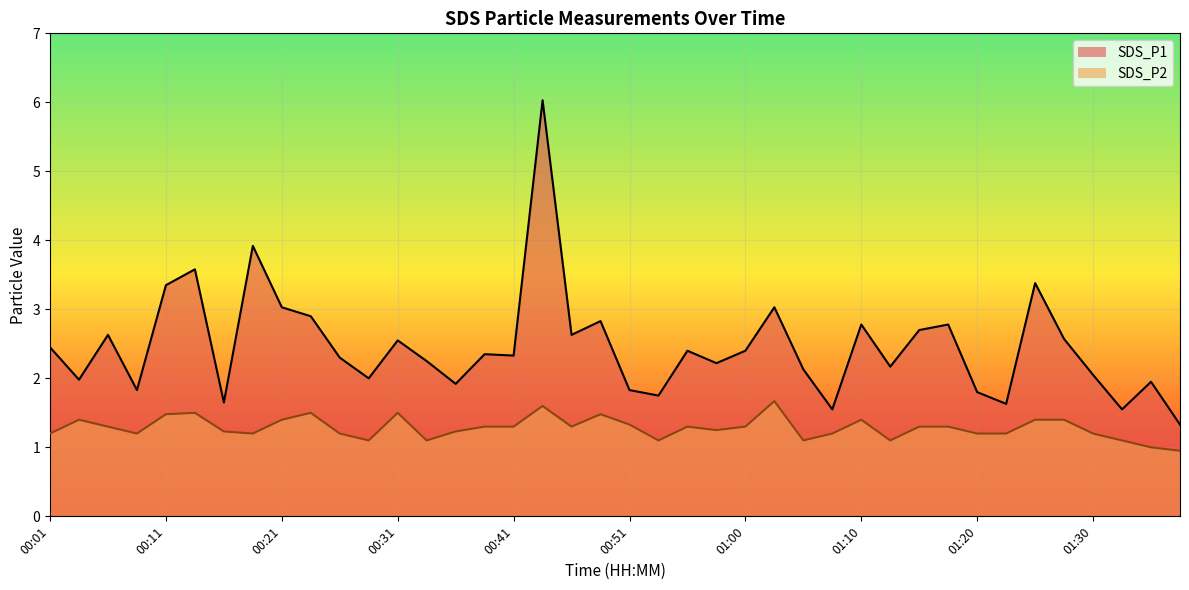

True or false: SDS_P1 and SDS_P2 cross at least once.

False